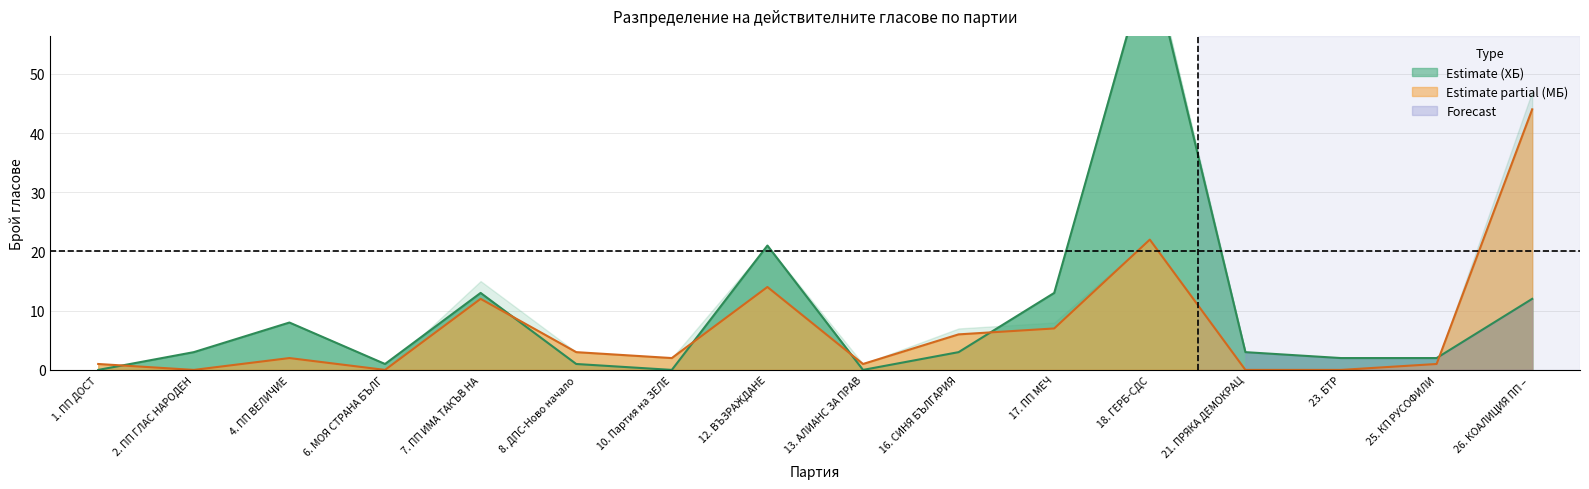

Reading left to right, extract all data points from this chart.

В СИК прот. по т. 8 (ХБ): 1. ПП ДОСТ=0	2. ПП ГЛАС НАРОДЕН=3	4. ПП ВЕЛИЧИЕ=8	6. МОЯ СТРАНА БЪЛГАРИЯ=1	7. ПП ИМА ТАКЪВ НАРОД=13	8. ДПС-Ново начало=1	10. Партия на ЗЕЛЕНИТЕ=0	12. ВЪЗРАЖДАНЕ=21	13. АЛИАНС ЗА ПРАВА И СВОБОДИ=0	16. СИНЯ БЪЛГАРИЯ=3	17. ПП МЕЧ=13	18. ГЕРБ-СДС=71	21. ПРЯКА ДЕМОКРАЦИЯ=3	23. БТР=2	25. КП РУСОФИЛИ=2	26. КОАЛИЦИЯ ПП – ДБ=12
Установени от експерта (ХБ): 1. ПП ДОСТ=0	2. ПП ГЛАС НАРОДЕН=3	4. ПП ВЕЛИЧИЕ=8	6. МОЯ СТРАНА БЪЛГАРИЯ=1	7. ПП ИМА ТАКЪВ НАРОД=13	8. ДПС-Ново начало=1	10. Партия на ЗЕЛЕНИТЕ=0	12. ВЪЗРАЖДАНЕ=21	13. АЛИАНС ЗА ПРАВА И СВОБОДИ=0	16. СИНЯ БЪЛГАРИЯ=3	17. ПП МЕЧ=13	18. ГЕРБ-СДС=70	21. ПРЯКА ДЕМОКРАЦИЯ=3	23. БТР=2	25. КП РУСОФИЛИ=2	26. КОАЛИЦИЯ ПП – ДБ=12
В СИК прот. по т. 13 (МБ): 1. ПП ДОСТ=1	2. ПП ГЛАС НАРОДЕН=0	4. ПП ВЕЛИЧИЕ=2	6. МОЯ СТРАНА БЪЛГАРИЯ=0	7. ПП ИМА ТАКЪВ НАРОД=12	8. ДПС-Ново начало=3	10. Партия на ЗЕЛЕНИТЕ=2	12. ВЪЗРАЖДАНЕ=14	13. АЛИАНС ЗА ПРАВА И СВОБОДИ=1	16. СИНЯ БЪЛГАРИЯ=6	17. ПП МЕЧ=7	18. ГЕРБ-СДС=22	21. ПРЯКА ДЕМОКРАЦИЯ=0	23. БТР=0	25. КП РУСОФИЛИ=1	26. КОАЛИЦИЯ ПП – ДБ=44
Във флаш паметта: 1. ПП ДОСТ=1	2. ПП ГЛАС НАРОДЕН=0	4. ПП ВЕЛИЧИЕ=2	6. МОЯ СТРАНА БЪЛГАРИЯ=0	7. ПП ИМА ТАКЪВ НАРОД=15	8. ДПС-Ново начало=3	10. Партия на ЗЕЛЕНИТЕ=2	12. ВЪЗРАЖДАНЕ=21	13. АЛИАНС ЗА ПРАВА И СВОБОДИ=1	16. СИНЯ БЪЛГАРИЯ=7	17. ПП МЕЧ=8	18. ГЕРБ-СДС=22	21. ПРЯКА ДЕМОКРАЦИЯ=0	23. БТР=0	25. КП РУСОФИЛИ=1	26. КОАЛИЦИЯ ПП – ДБ=47
Установени от експерта (МБ): 1. ПП ДОСТ=1	2. ПП ГЛАС НАРОДЕН=0	4. ПП ВЕЛИЧИЕ=2	6. МОЯ СТРАНА БЪЛГАРИЯ=0	7. ПП ИМА ТАКЪВ НАРОД=12	8. ДПС-Ново начало=3	10. Партия на ЗЕЛЕНИТЕ=2	12. ВЪЗРАЖДАНЕ=14	13. АЛИАНС ЗА ПРАВА И СВОБОДИ=1	16. СИНЯ БЪЛГАРИЯ=6	17. ПП МЕЧ=7	18. ГЕРБ-СДС=22	21. ПРЯКА ДЕМОКРАЦИЯ=0	23. БТР=0	25. КП РУСОФИЛИ=1	26. КОАЛИЦИЯ ПП – ДБ=44